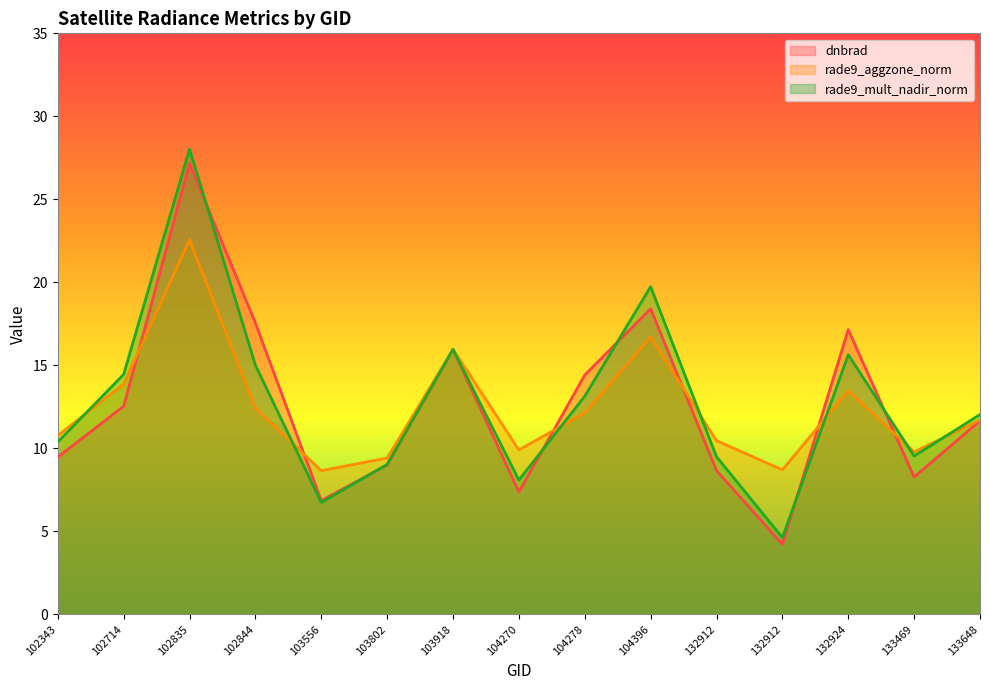

How many lines are shown in the chart?

3